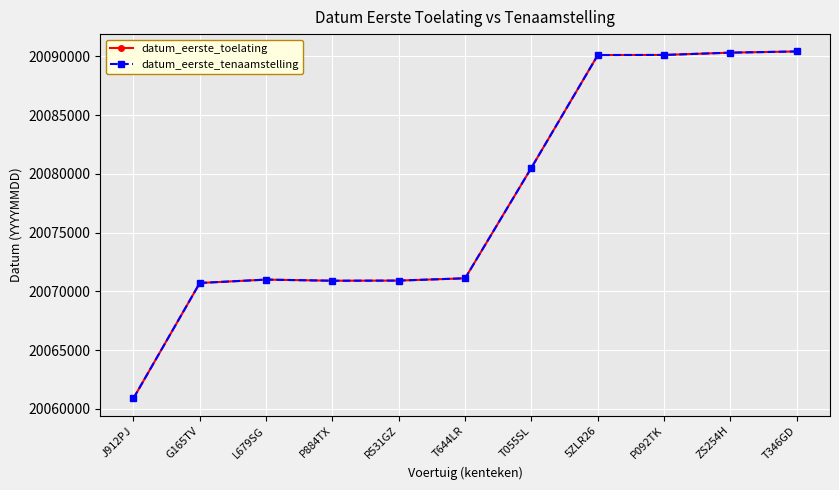

Does the chart have visible grid lines?

Yes